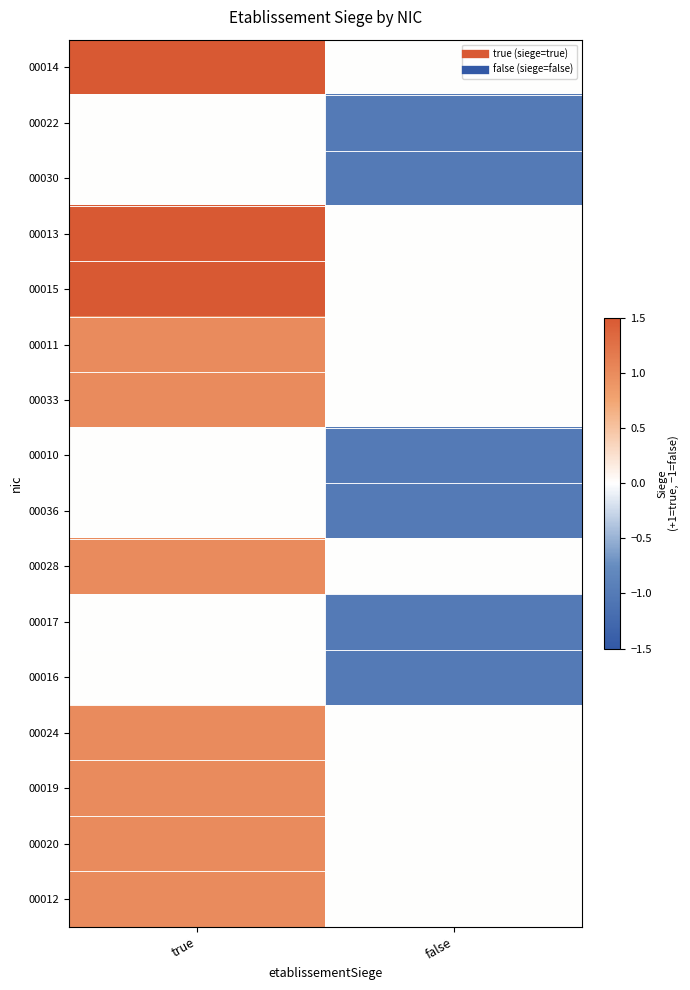

Reading left to right, transcribe all the data shown in this chart.

00014: true=2	false=0
00022: true=0	false=-1
00030: true=0	false=-1
00013: true=2	false=0
00015: true=2	false=0
00011: true=1	false=0
00033: true=1	false=0
00010: true=0	false=-1
00036: true=0	false=-1
00028: true=1	false=0
00017: true=0	false=-1
00016: true=0	false=-1
00024: true=1	false=0
00019: true=1	false=0
00020: true=1	false=0
00012: true=1	false=0